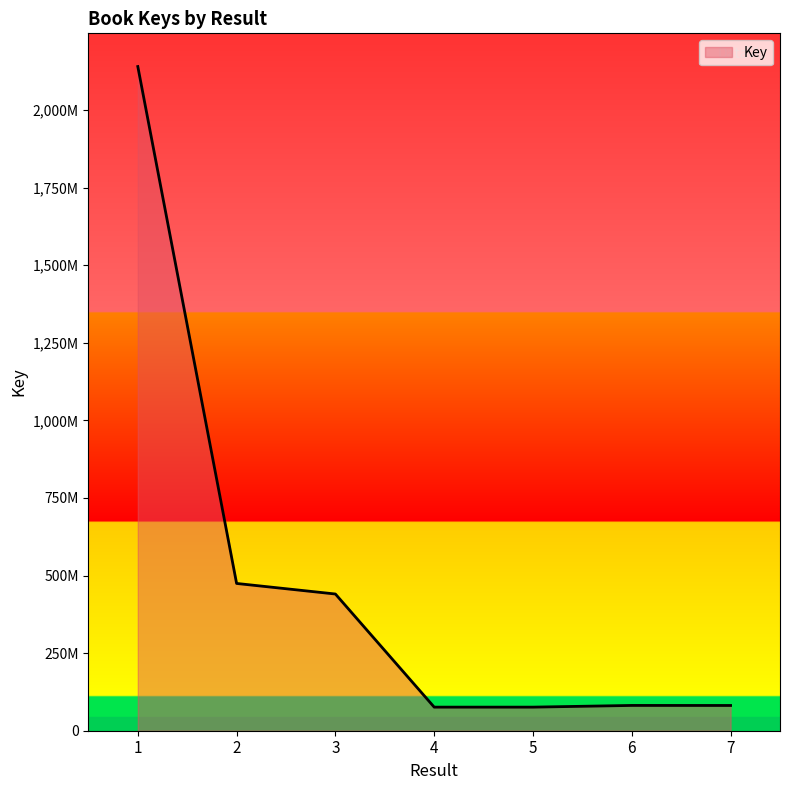

Does the chart have visible grid lines?

No